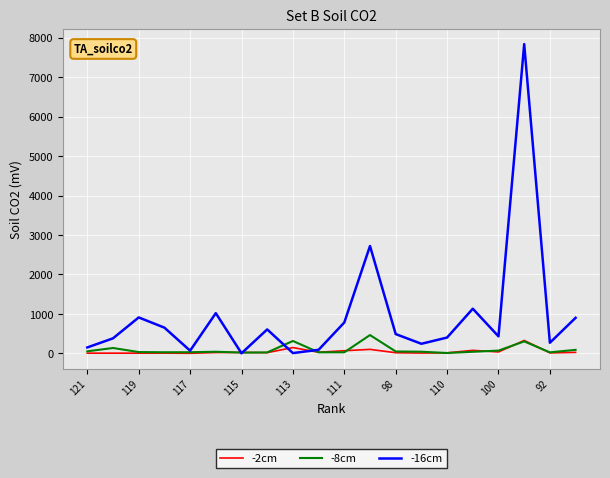

How many interior local valleys does the -16cm series have?

6